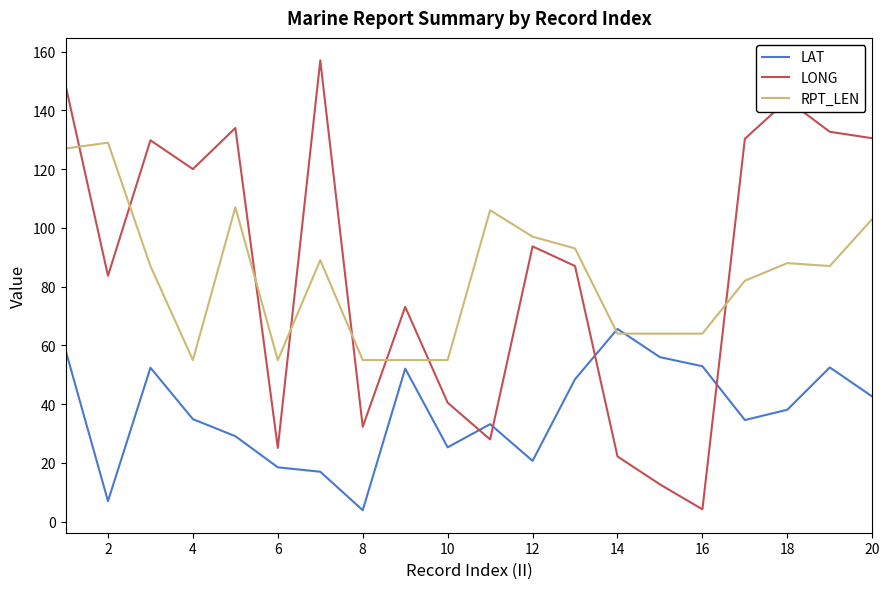

Which series has the largest range (max minus min)?

LONG